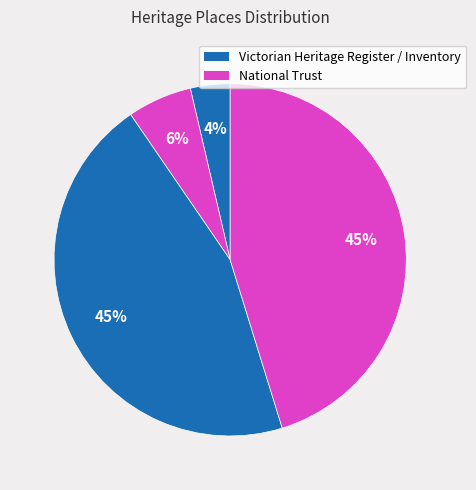

How many slices are in this pie chart?

4